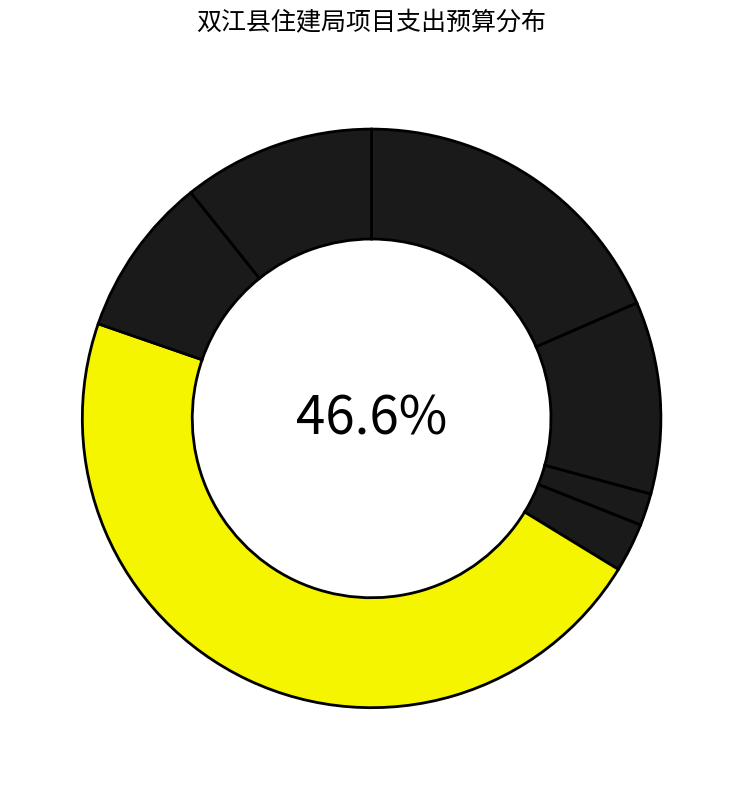

What is the change in value from 2023年市政建设及住房保障管理补助资金 to 购买城市防洪排涝应急物资储备补助资金?

-447300